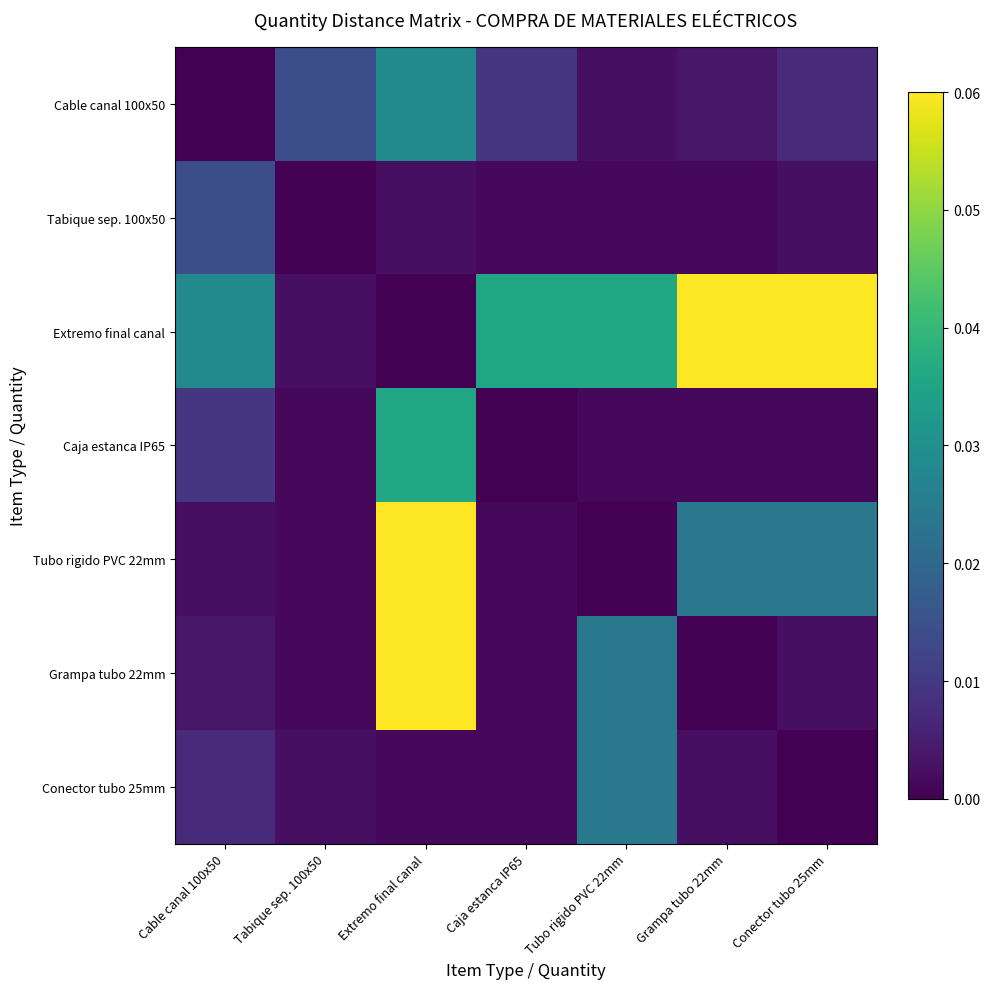

Rank the series by their maximum value, from highest to lowest.

Extremo final canal, Tubo rigido PVC 22mm, Grampa tubo 22mm, Caja estanca IP65, Cable canal 100x50, Conector tubo 25mm, Tabique sep. 100x50